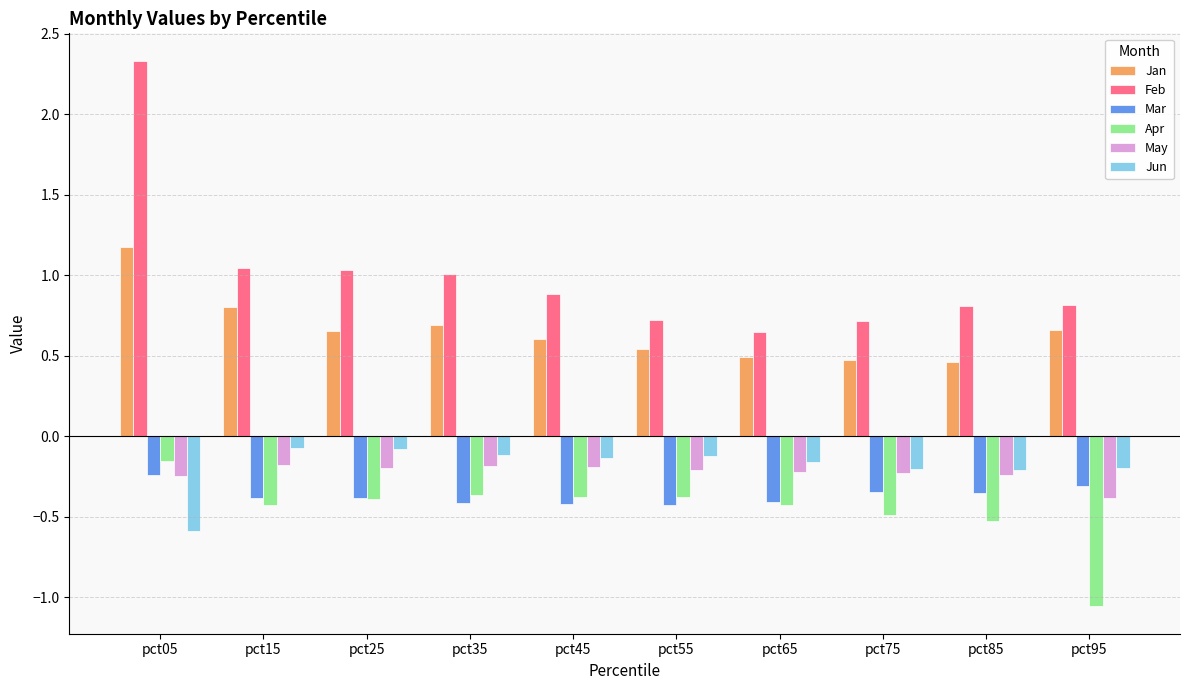

At which label does Apr reach its peak?

pct05